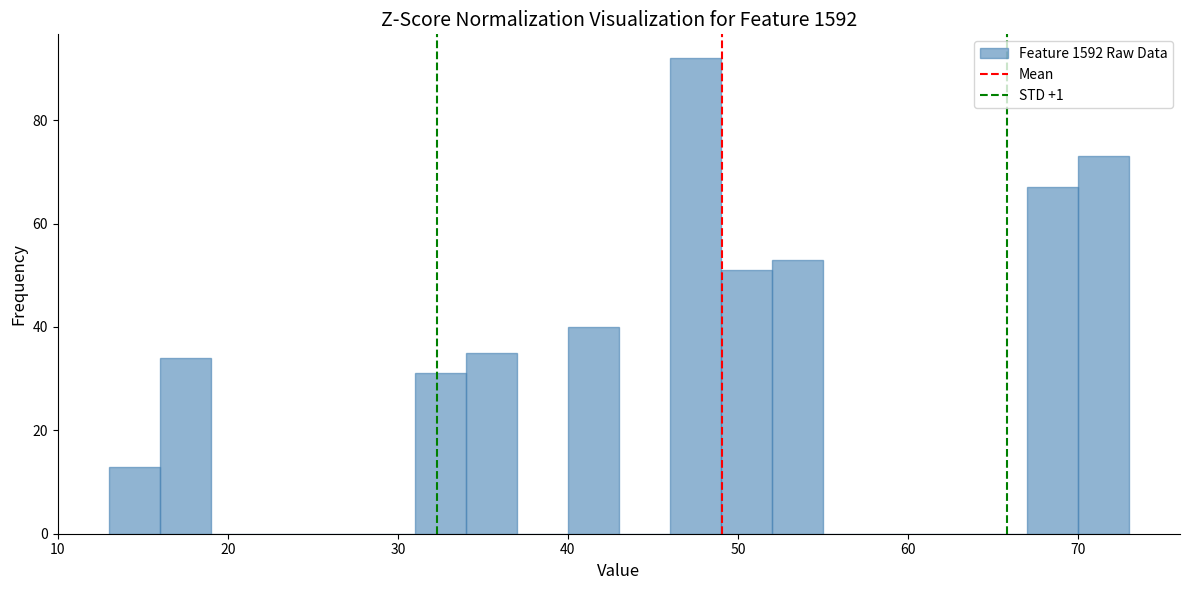

Around what value on the x-axis is the tallest bar? Give the approximate position of its centre, as read against the axis.

48